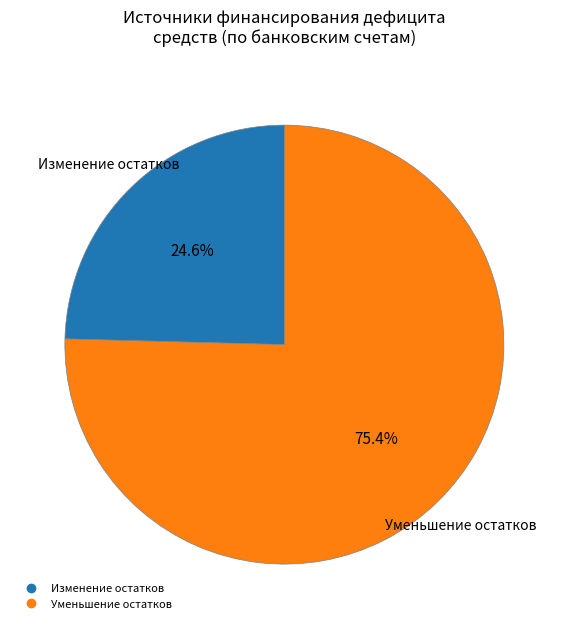

Count the number of slices in the pie.

2